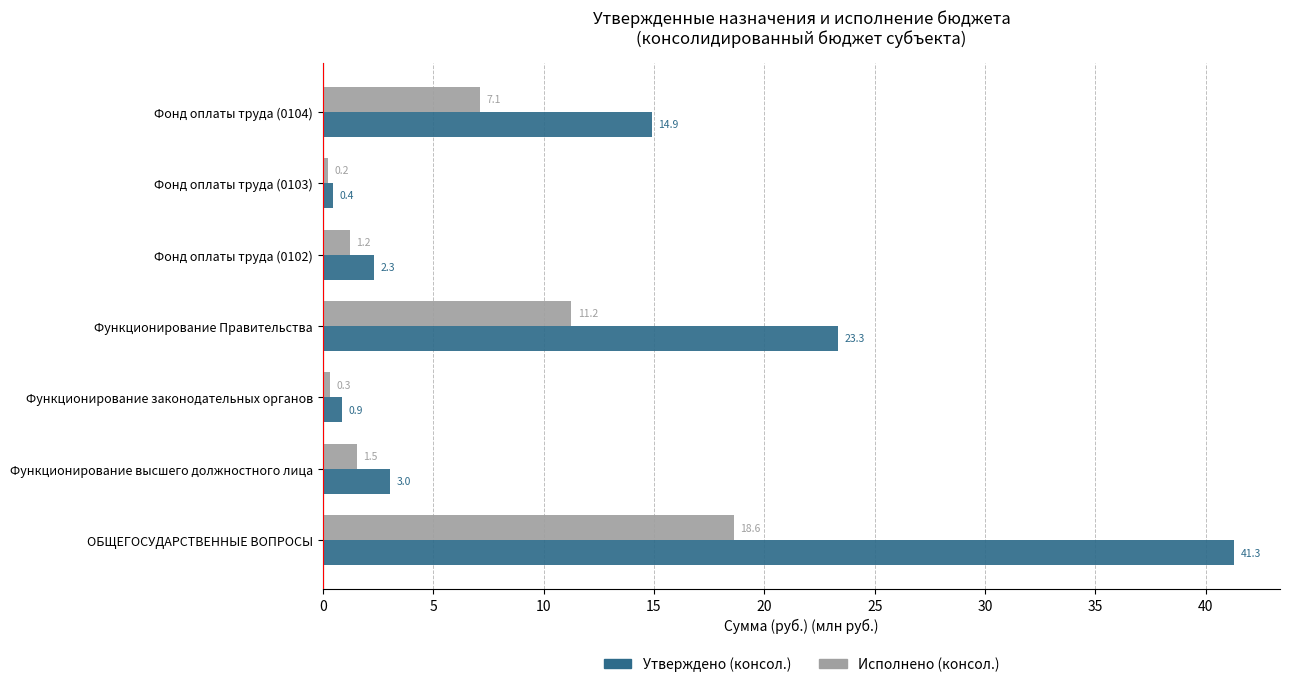

Is the value of Исполнено (консол.) at Фонд оплаты труда (0104) greater than the value of Утверждено (консол.) at Функционирование законодательных органов?

Yes